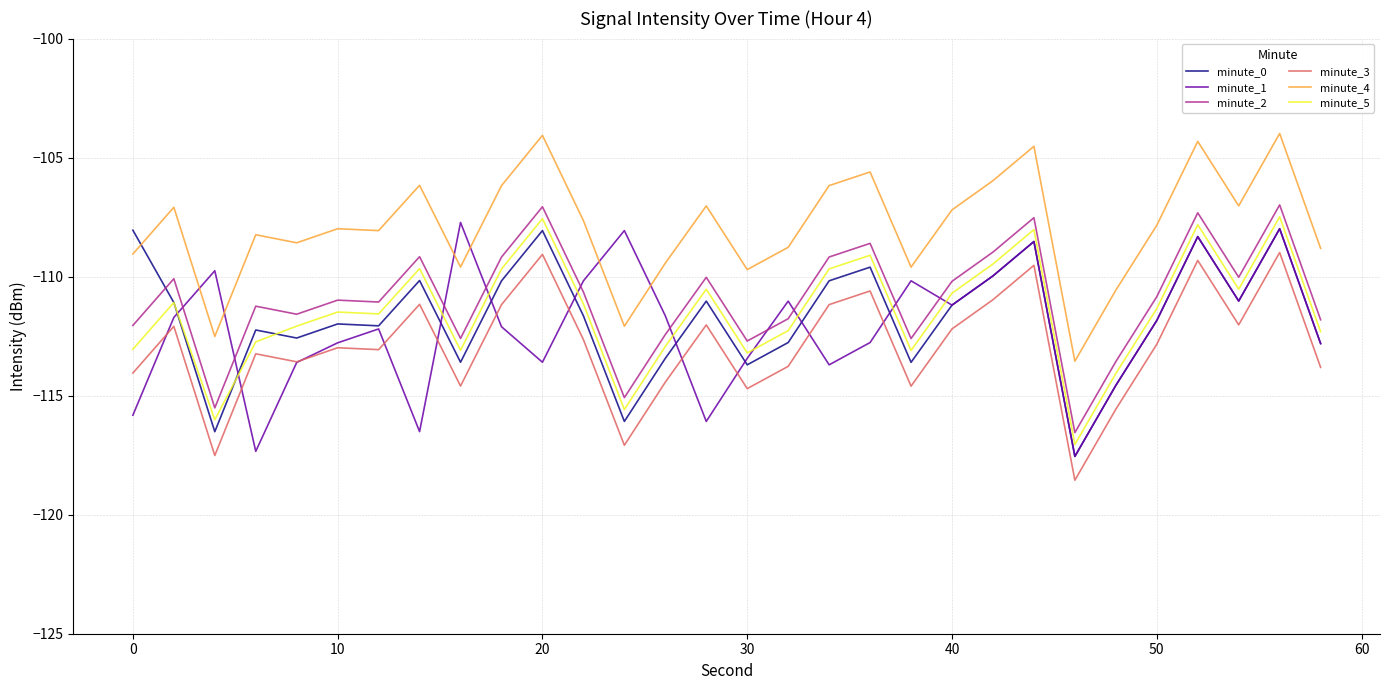

Which series has the largest total across all categories?

minute_4